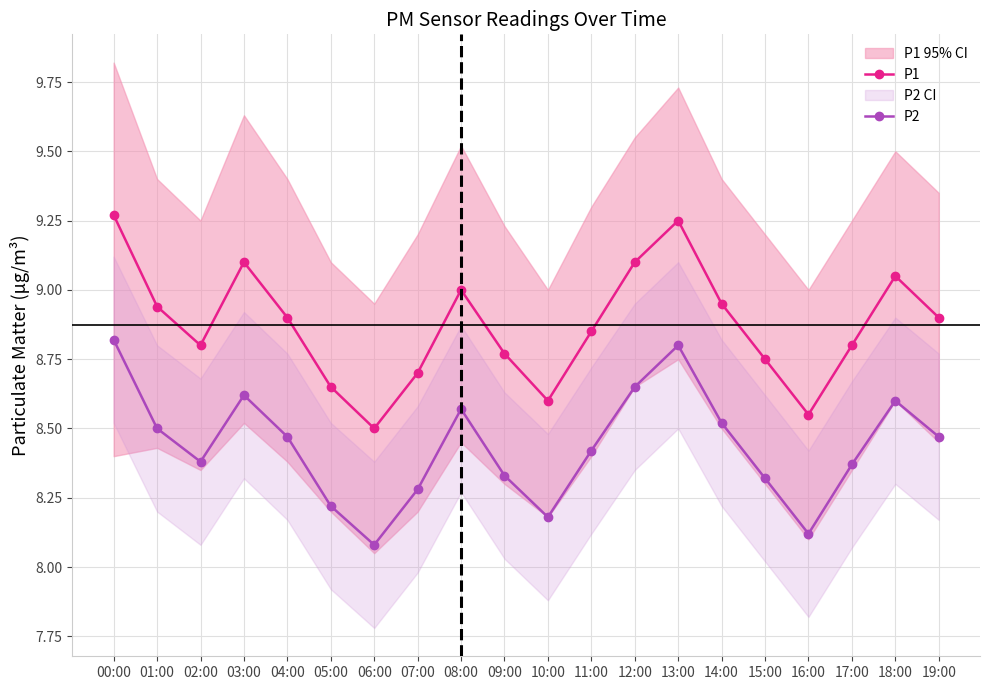

At which label is P1 closest to 8?

06:00